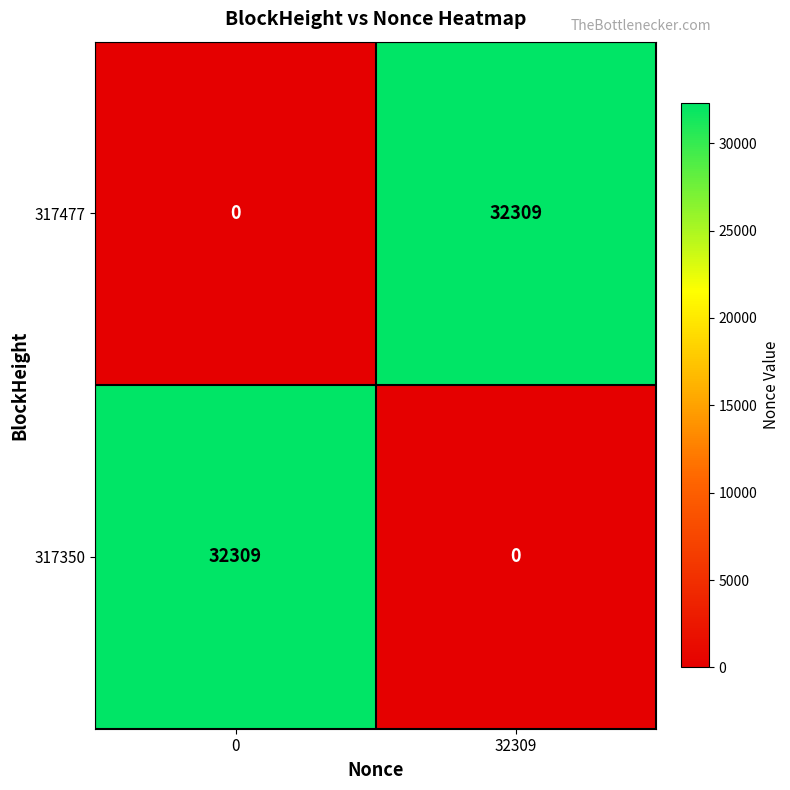

What value does the 317477 series have at 32309?

32309